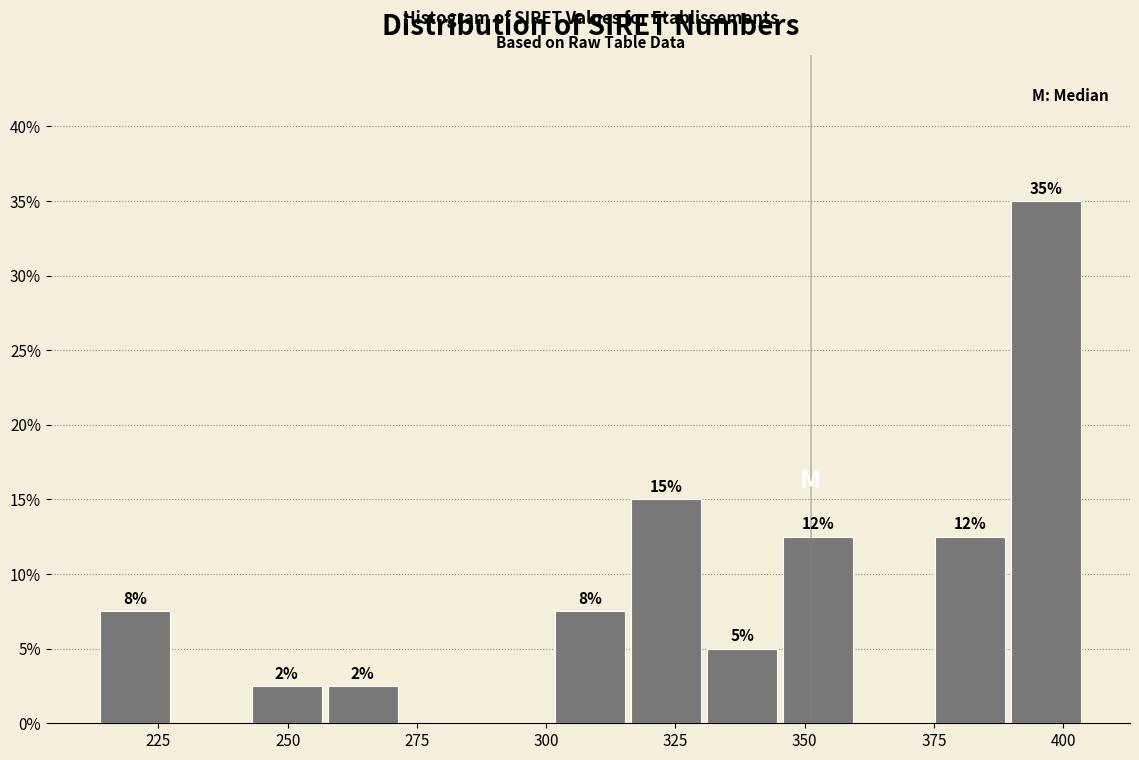

Read against the x-axis, roughly where is the centre of the tallest bar?

395